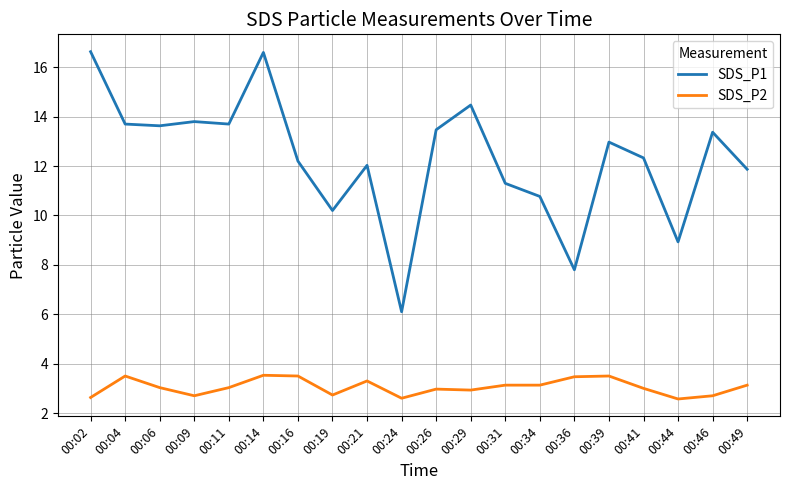

What is the total value across all series at 00:44?

11.5